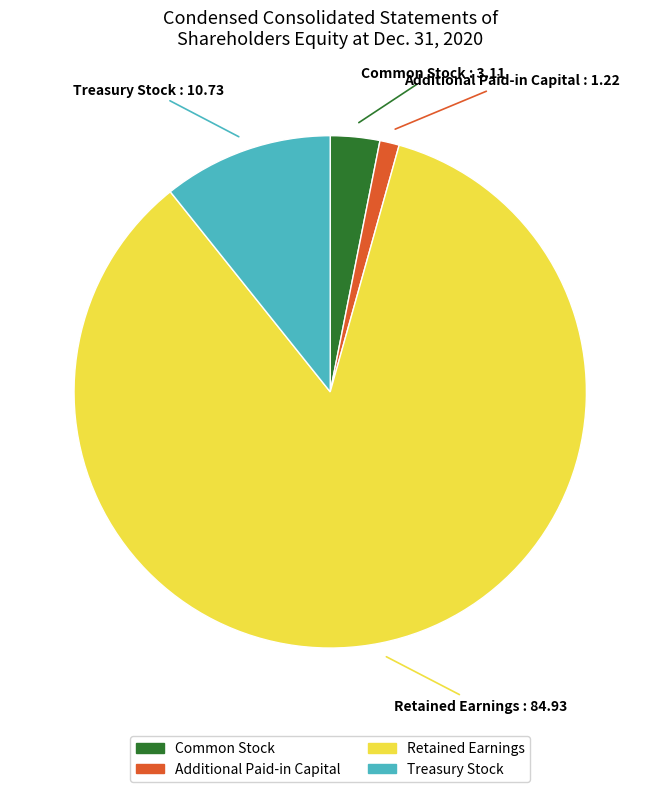

Which category accounts for the majority?

Retained Earnings